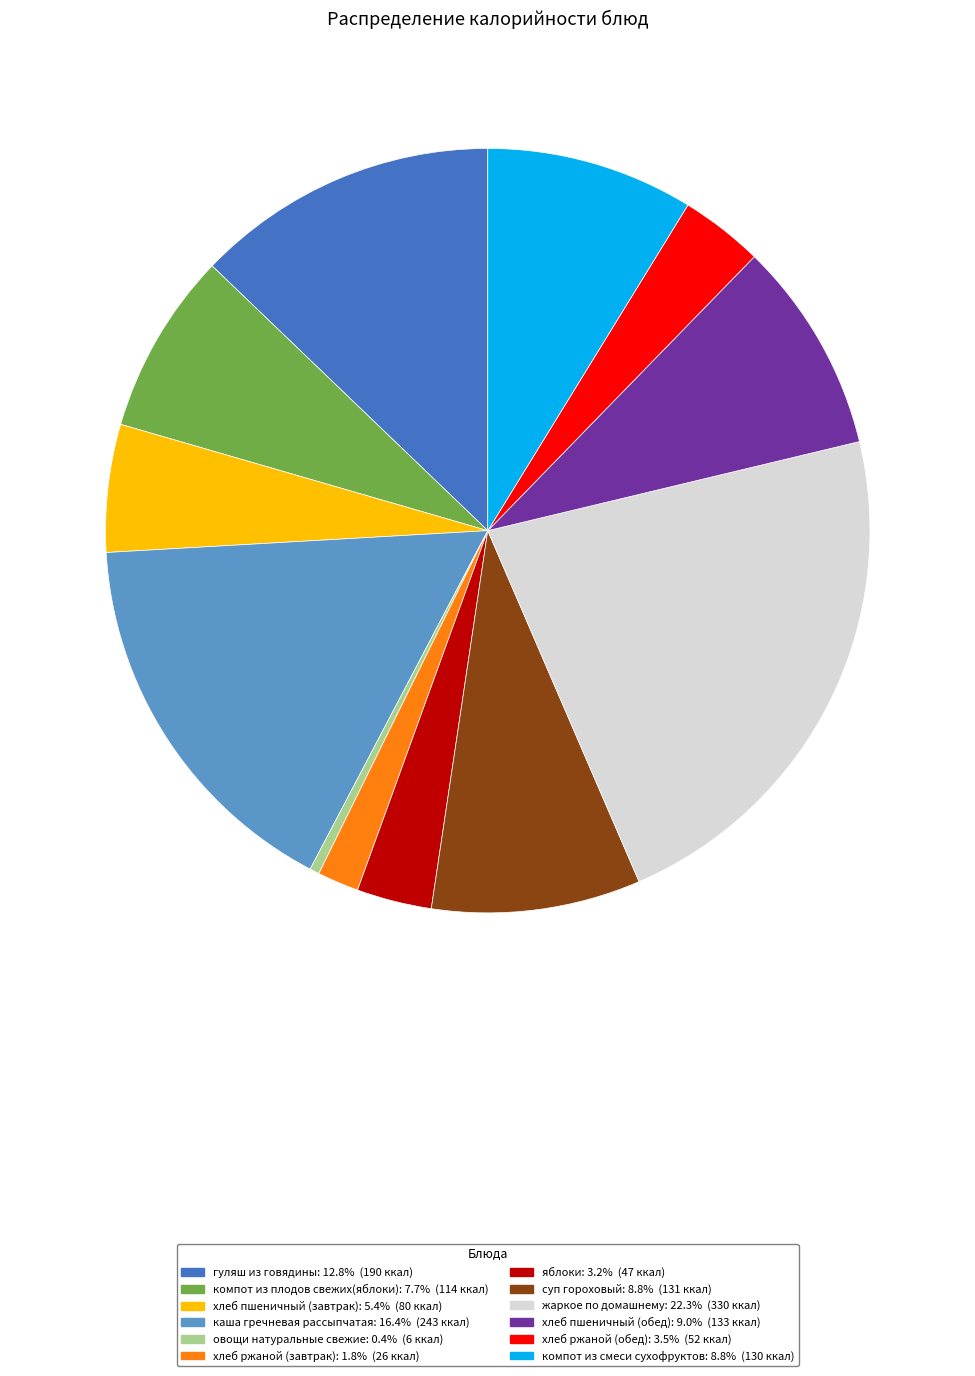

Is it true that гуляш из говядины is 13% of the pie?

True